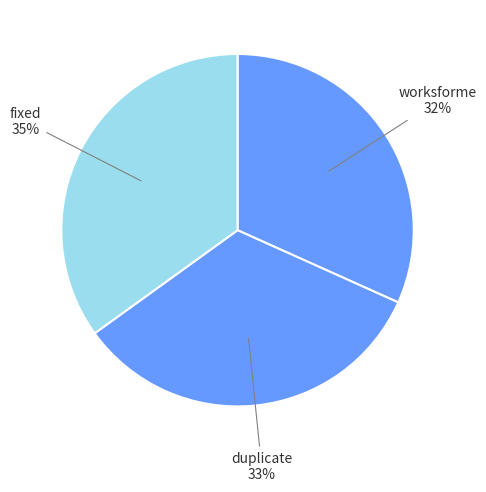

Count the number of slices in the pie.

3